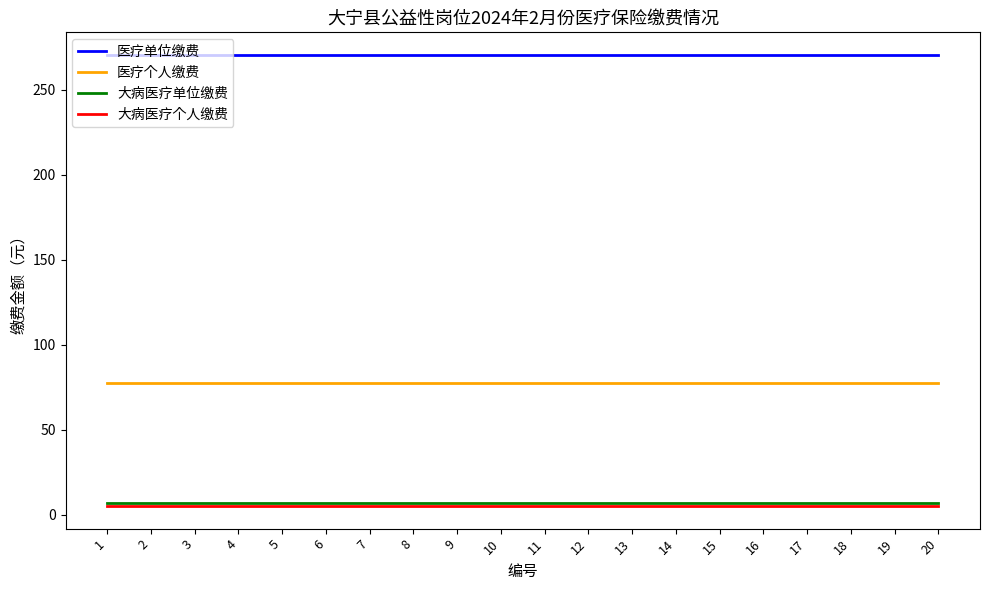

What is the sum of all 医疗单位缴费 values?

5408.2